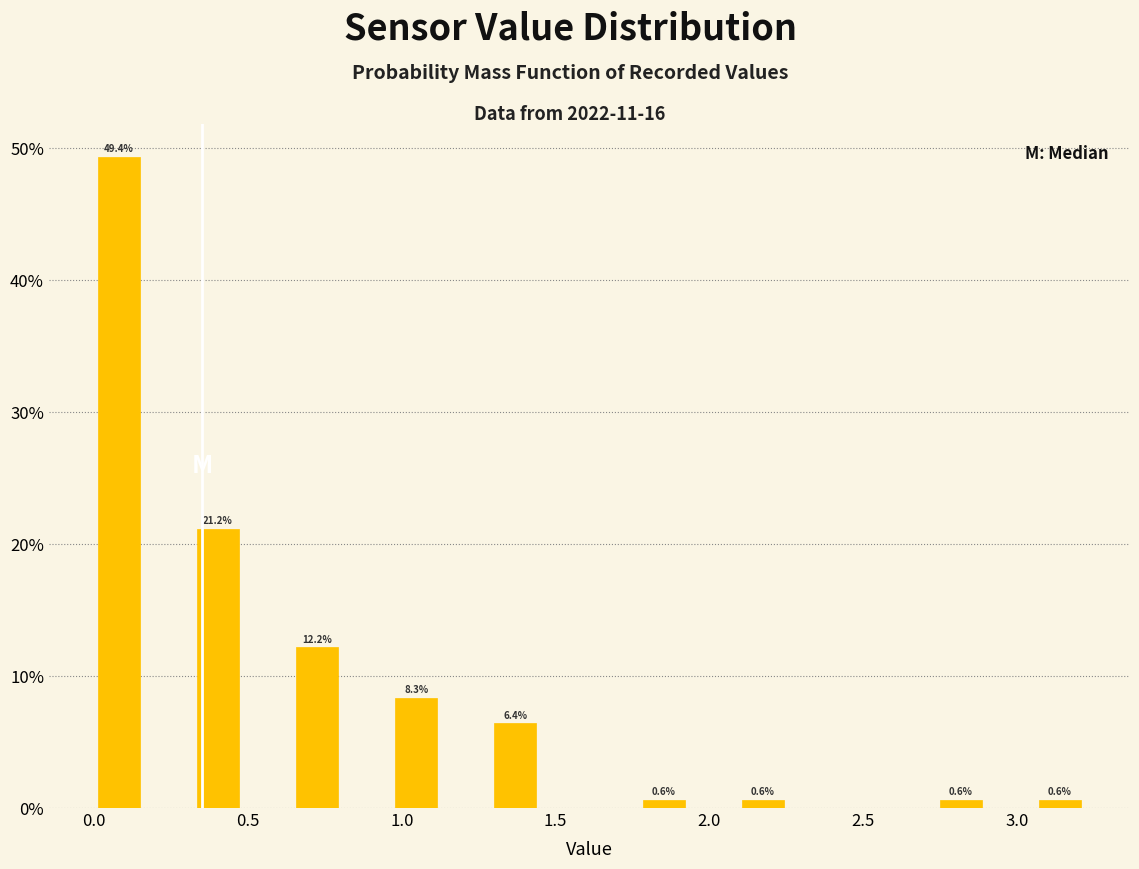

Around what value on the x-axis is the tallest bar? Give the approximate position of its centre, as read against the axis.

0.10